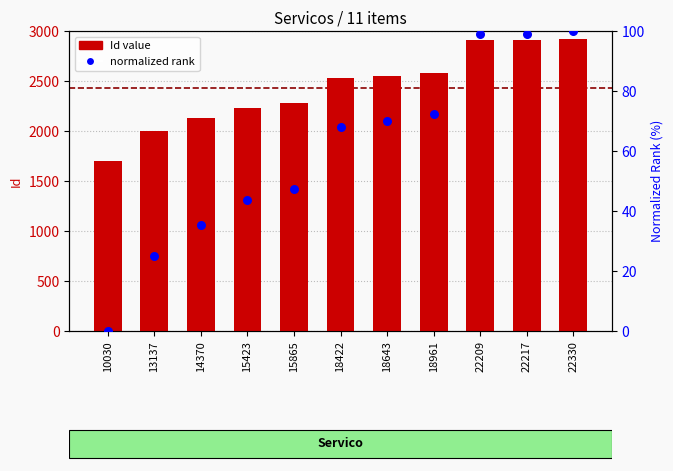

Which series contains the highest Y value?

Id